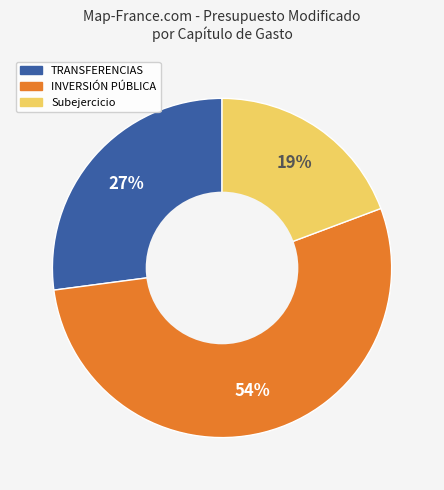

To the nearest percent, what is the average slice percentage?

33%